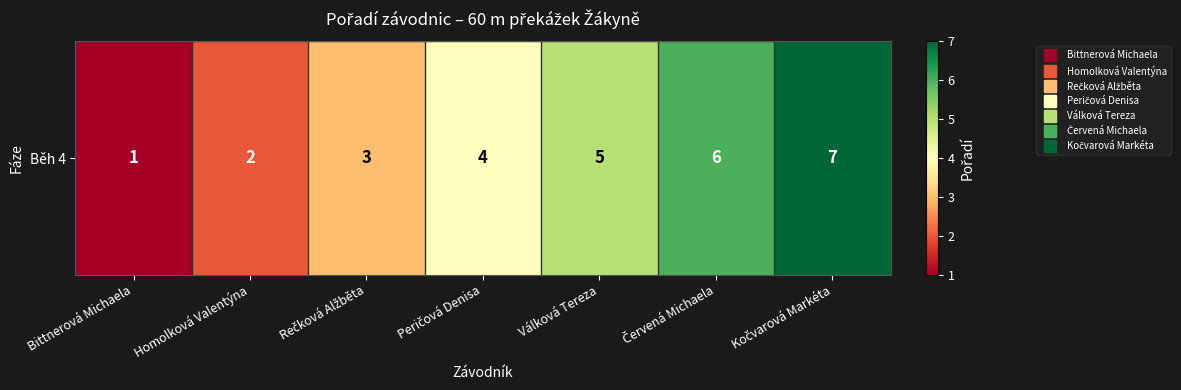

What is the ratio of the value at Rečková Alžběta to the value at Červená Michaela?

0.5